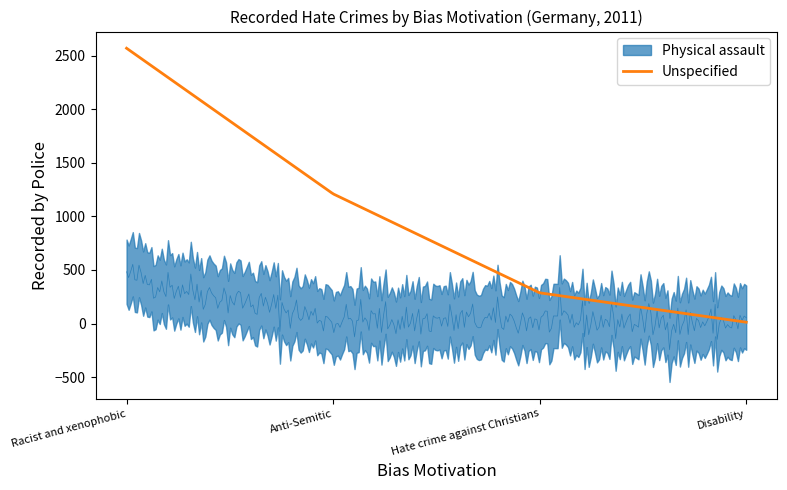

How many lines are shown in the chart?

2